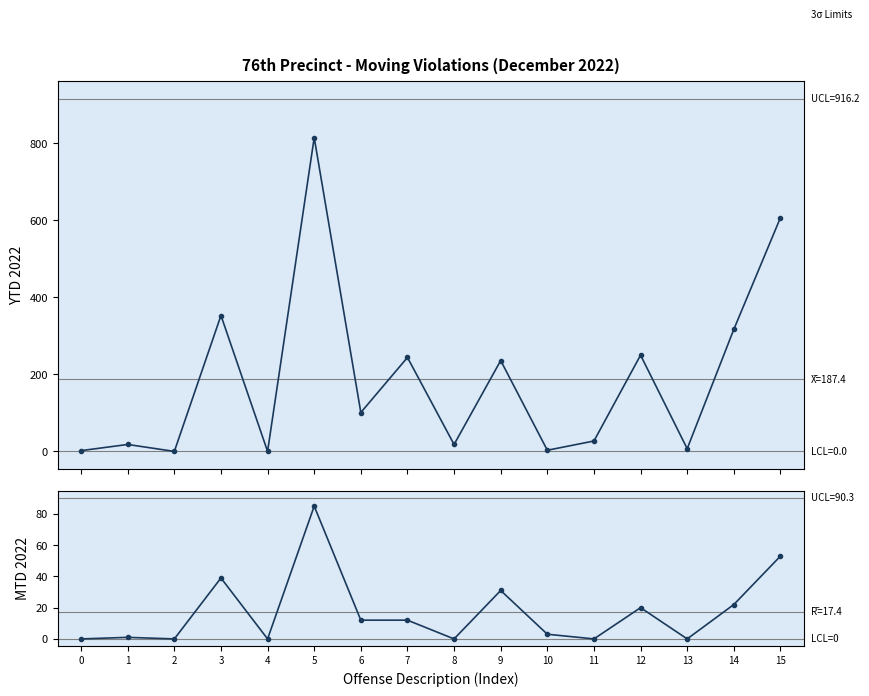

How many data points in YTD 2022 are above 101?

7